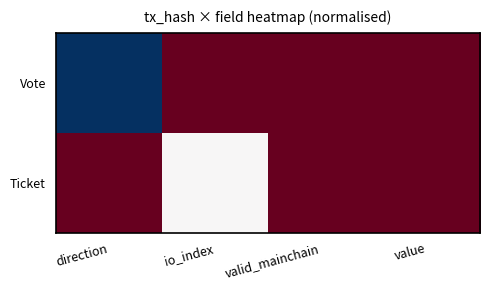

How many data points does each series have?

4